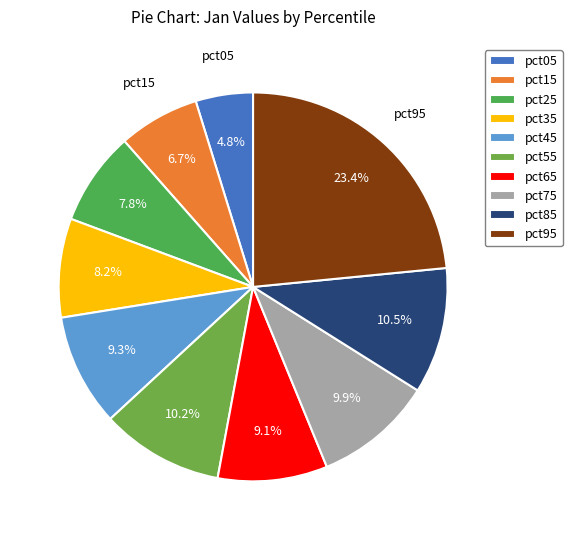

What is the total percentage of pct25 and pct95?

31.2%